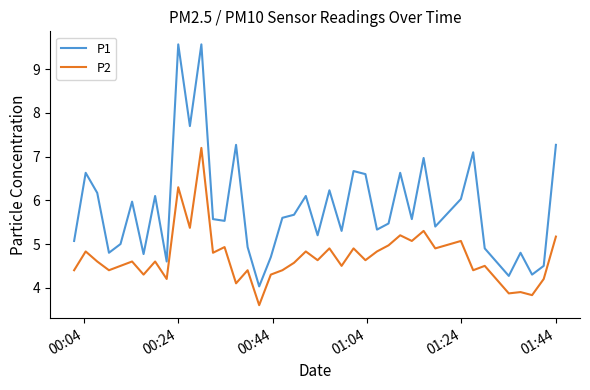

Which series has the largest total across all categories?

P1